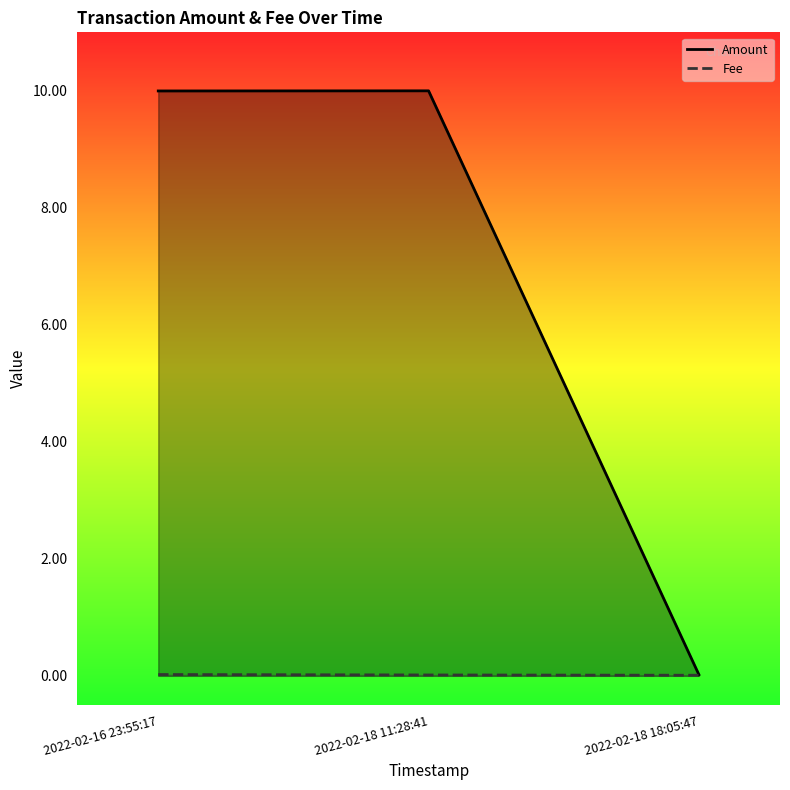

At which label is Amount closest to 5?

2022-02-18 18:05:47